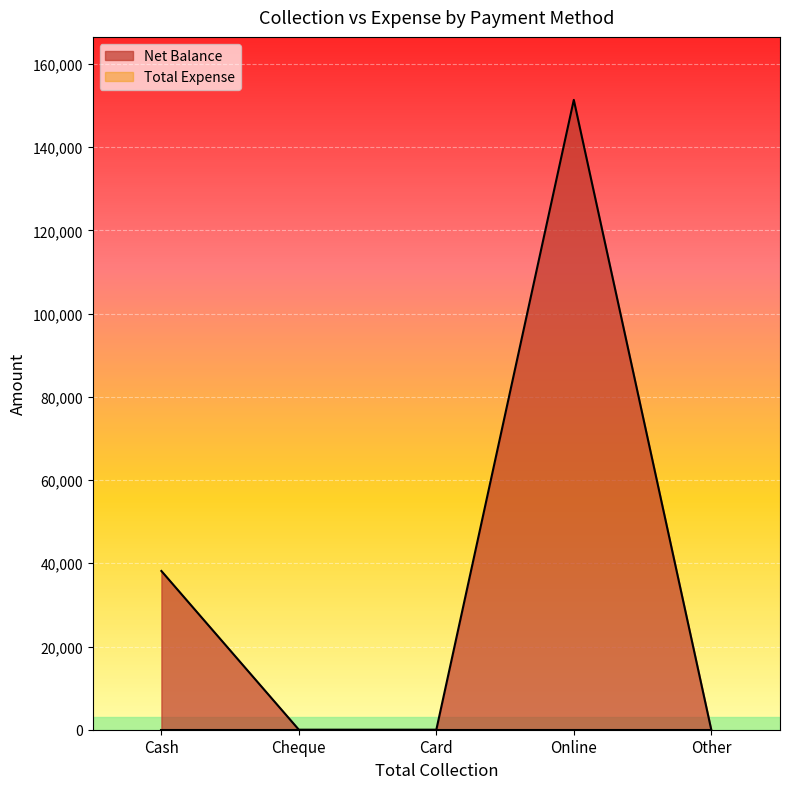

At which category does the data reach its first local peak?

Online